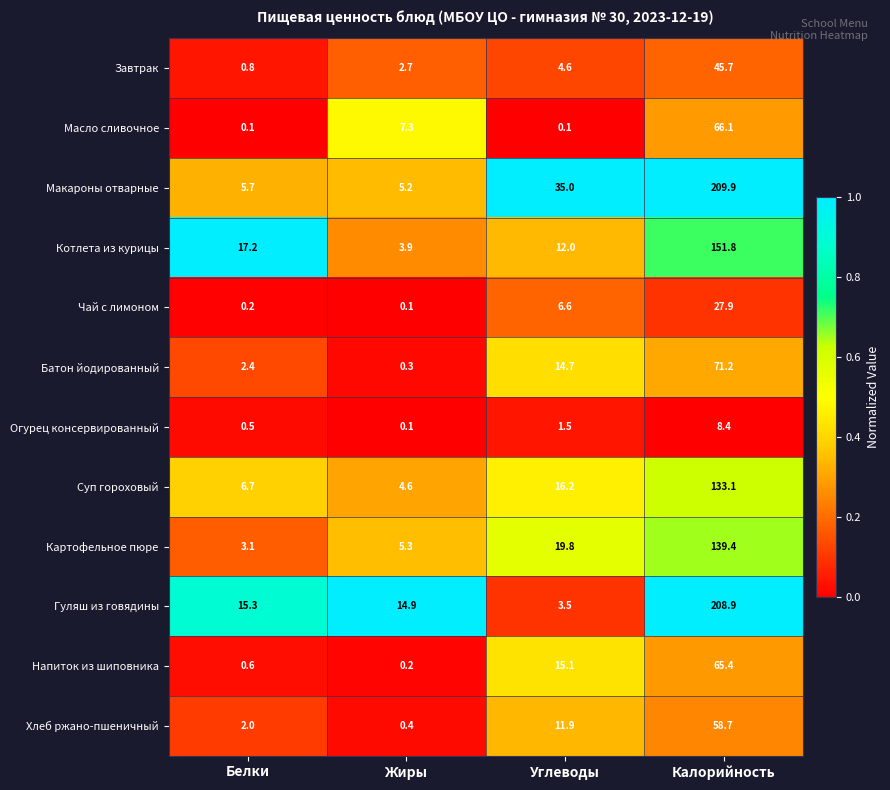

What is the sum of the Масло сливочное values at Углеводы and Жиры?

7.4